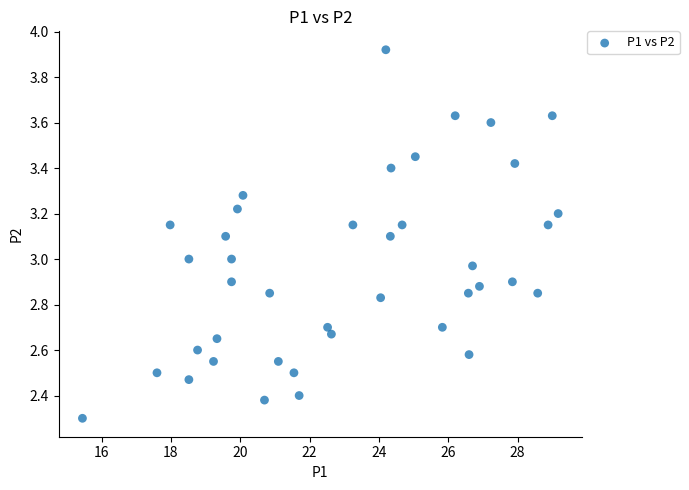

What is the range of X values (max minus min)?

13.7